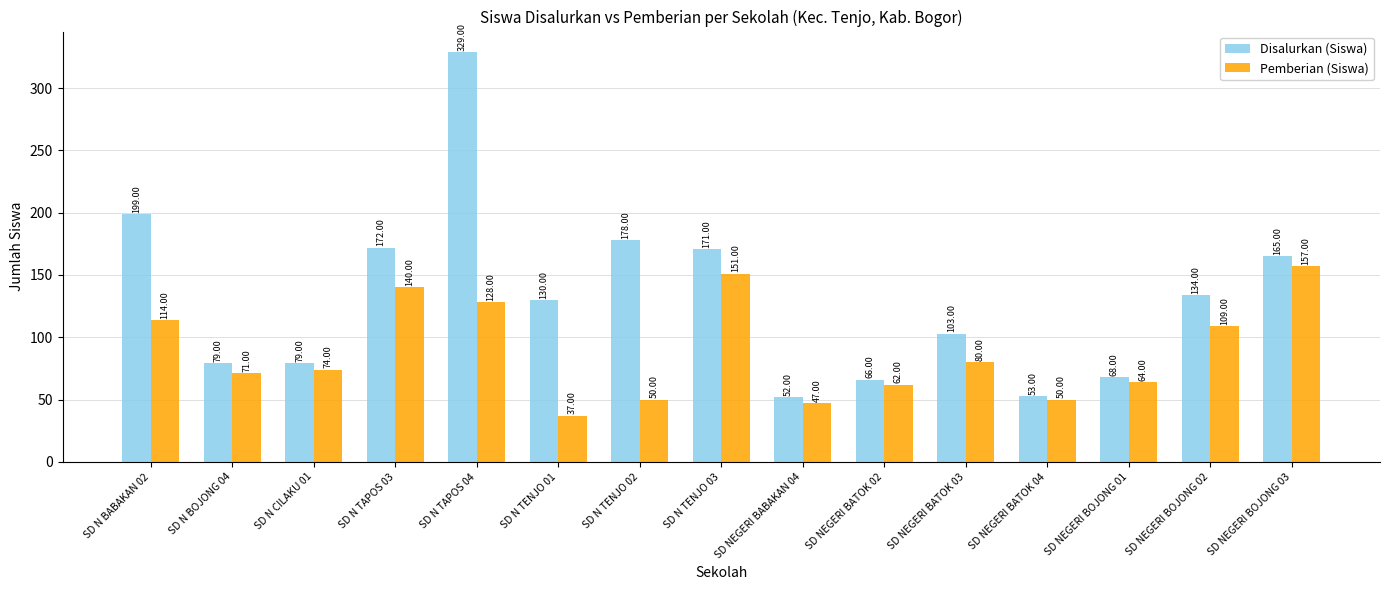

What is the label of the 11th bar from the left?

SD NEGERI BATOK 03